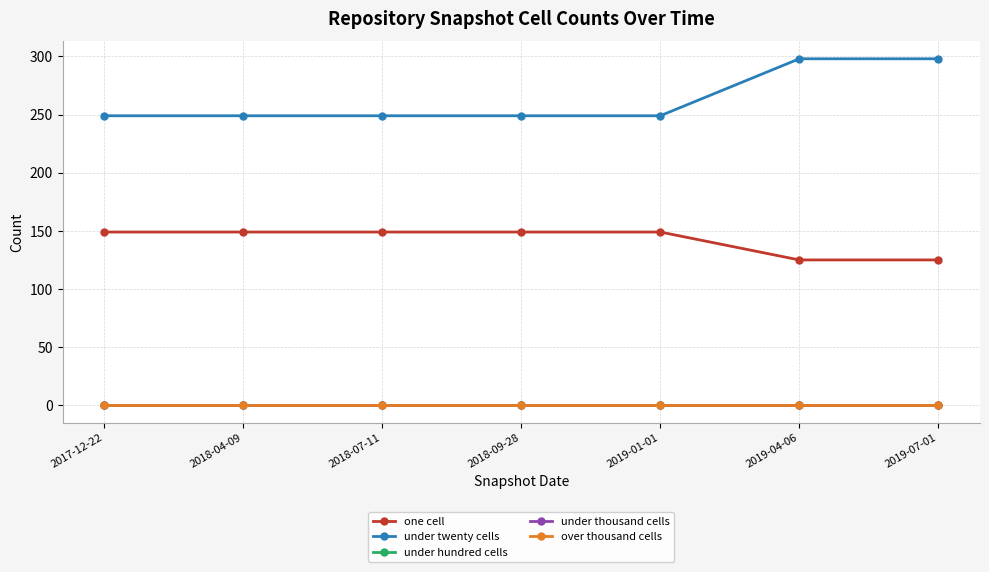

Does the chart have visible grid lines?

Yes